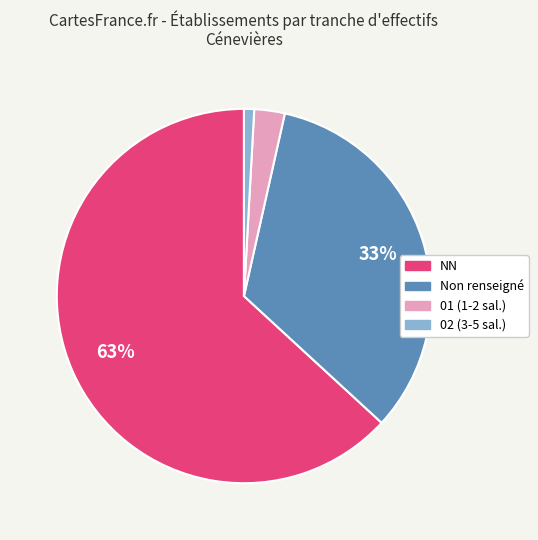

Is there any slice that represents more than half of the pie?

Yes